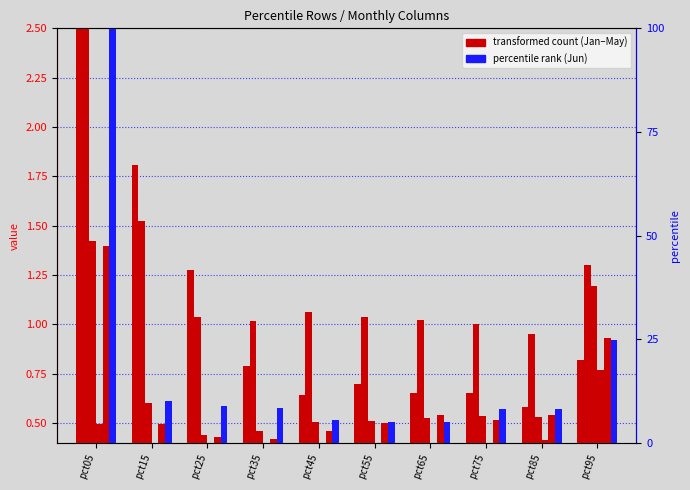

What is the average value of the Jan series?

1.3